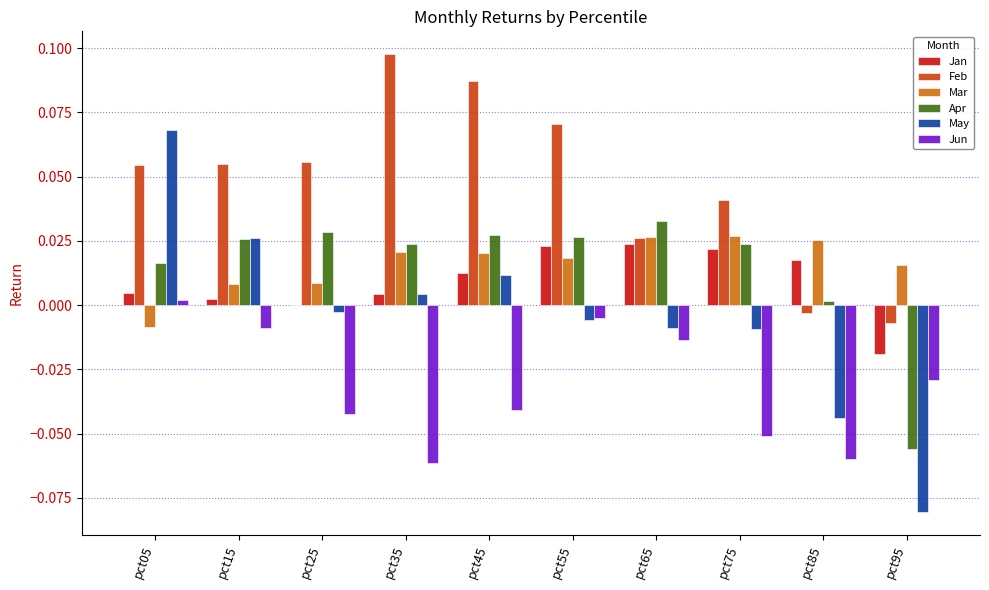

Which series has the largest total across all categories?

Feb